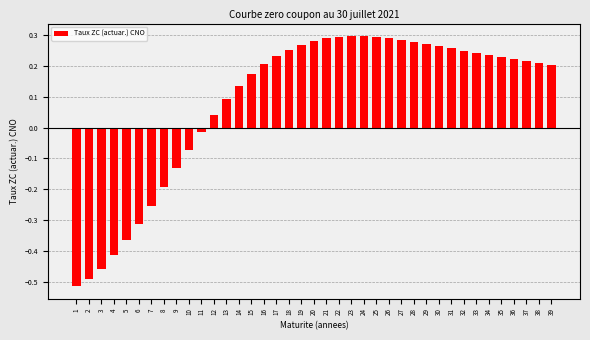

The chart shows a value of 0.1 at 28. True or false?

False